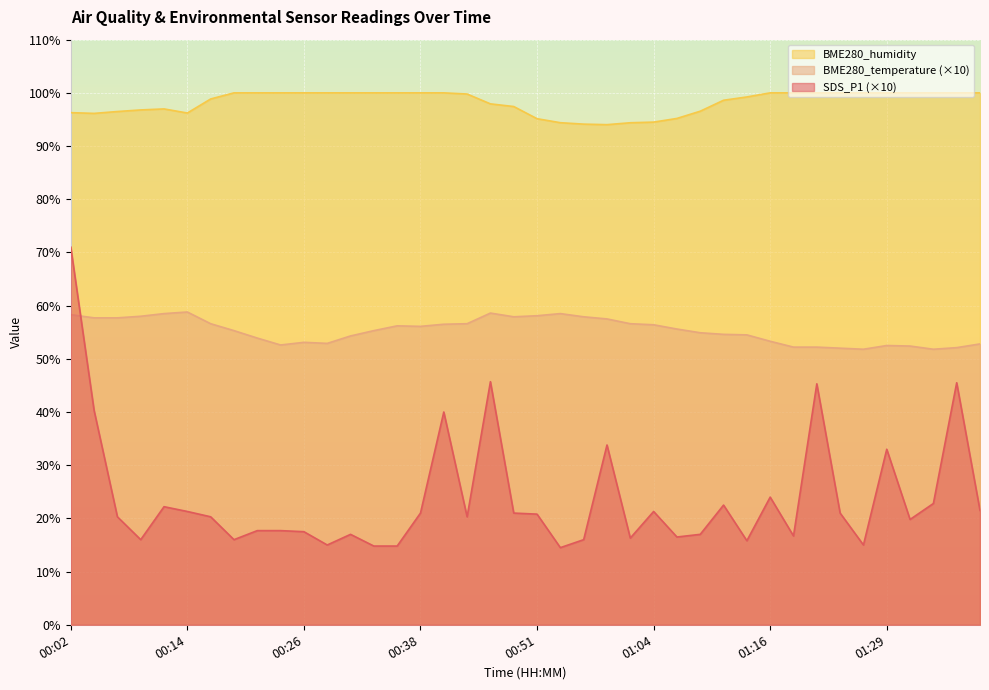

What is the approximate value of BME280_temperature at 01:01?

56.6